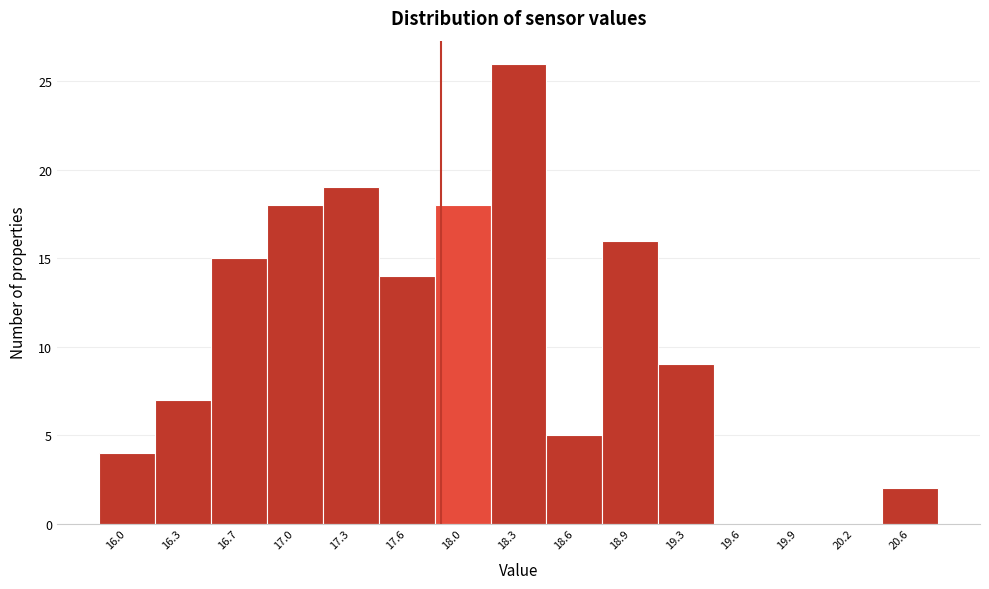

Reading left to right, transcribe all the data shown in this chart.

16.0=4	16.3=7	16.7=15	17.0=18	17.3=19	17.6=14	18.0=18	18.3=26	18.6=5	18.9=16	19.3=9	19.6=0	19.9=0	20.2=0	20.6=2